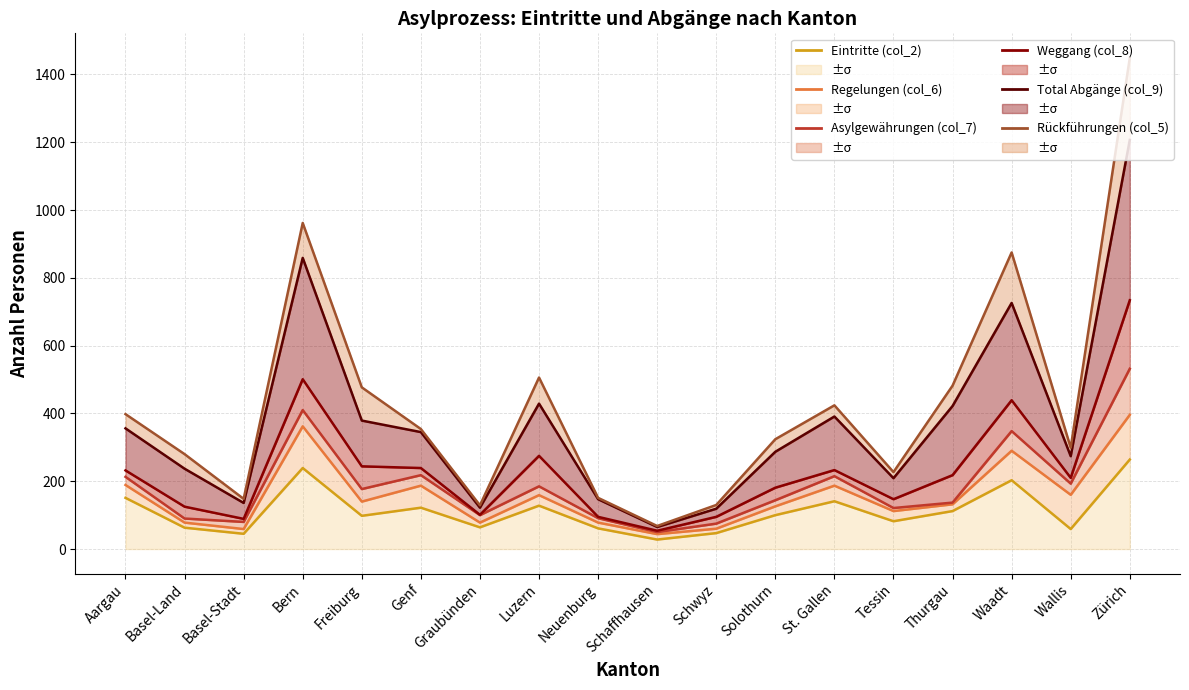

Between Neuenburg and Zürich, which series saw the biggest shift?

Rückführungen (col_5)